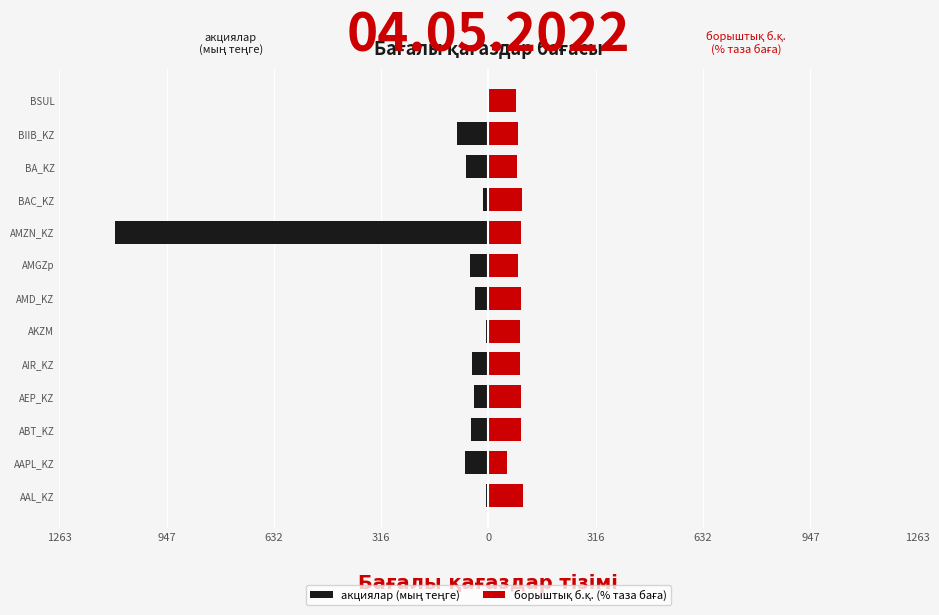

Rank the series at BIIB_KZ from lowest to highest value.

акциялар (мың теңге), борыштық б.қ. (% таза баға)